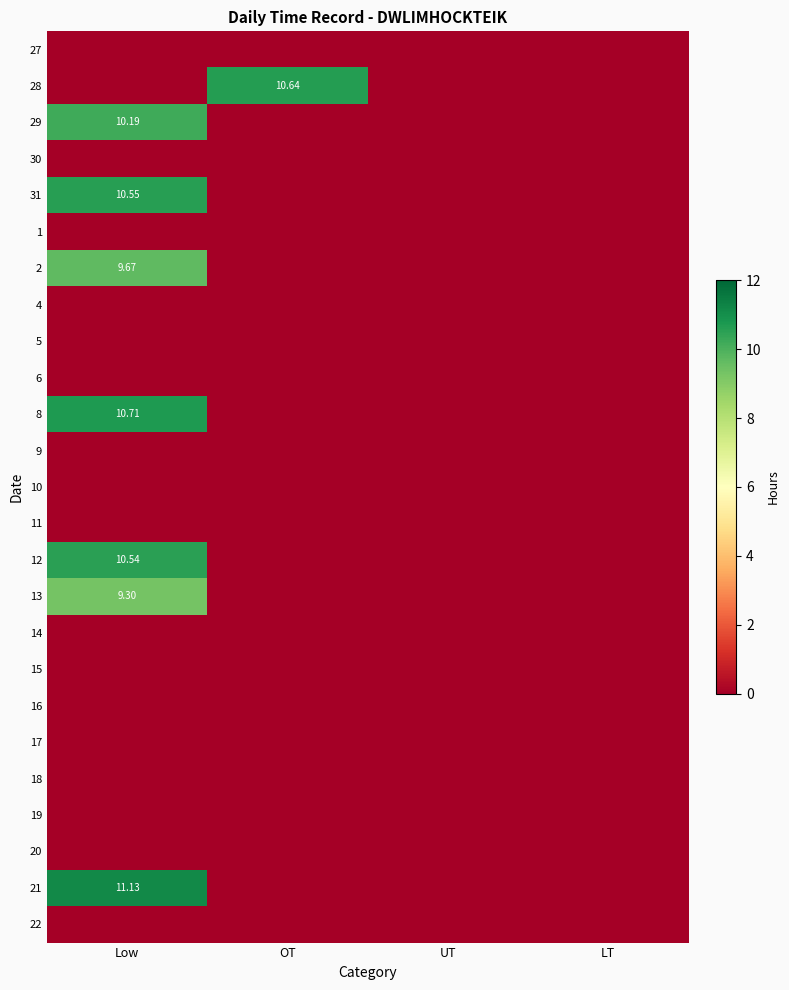

What is the greatest value displayed?

11.1